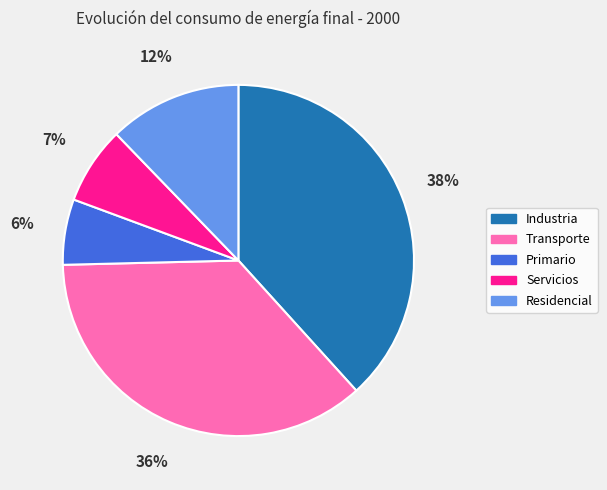

To the nearest percent, what is the difference between the largest and smallest slice percentages?

32%